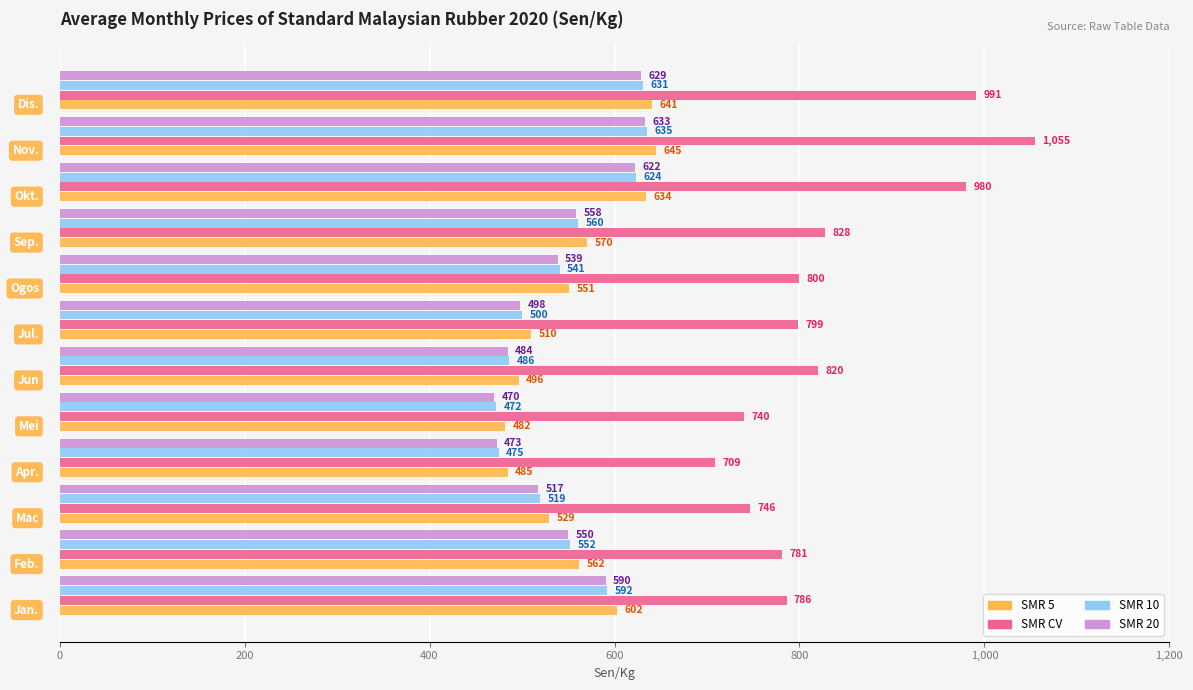

Which series has the largest range (max minus min)?

SMR CV